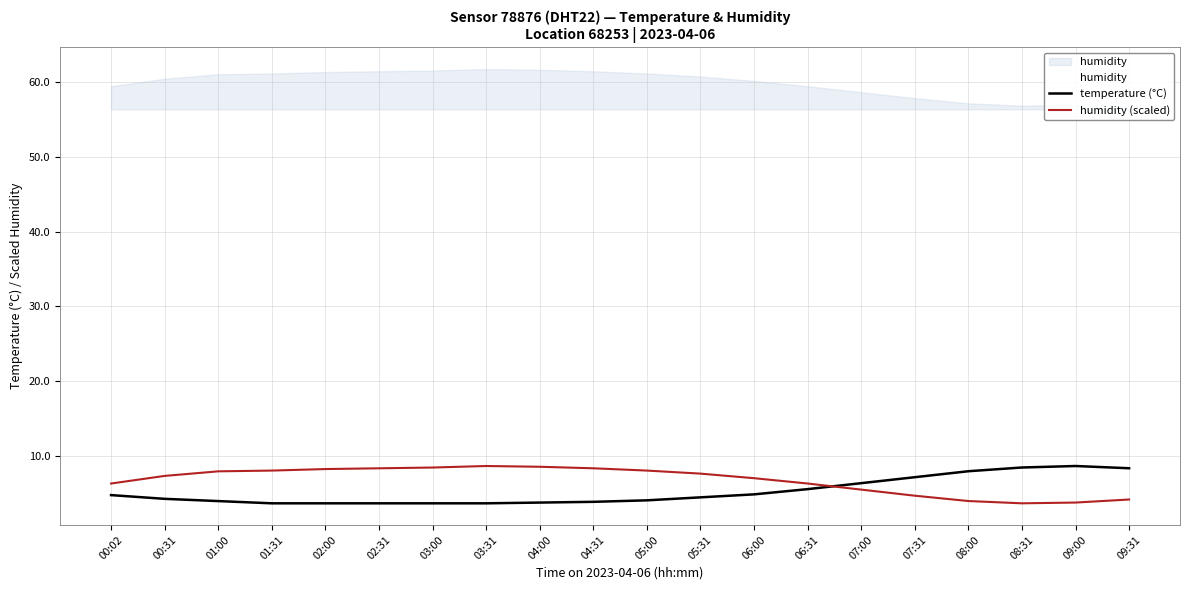

Does the chart display data point markers on the line(s)?

No